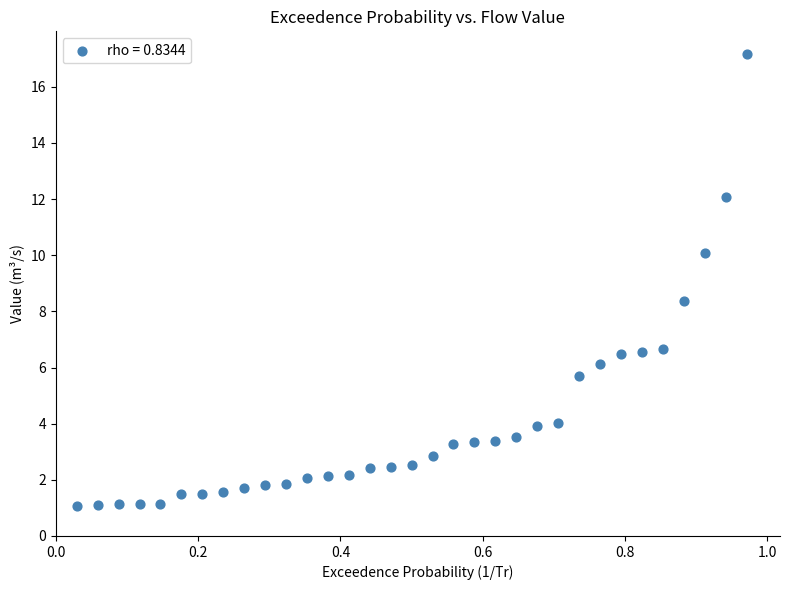

What is the range of Y values (max minus min)?

16.1